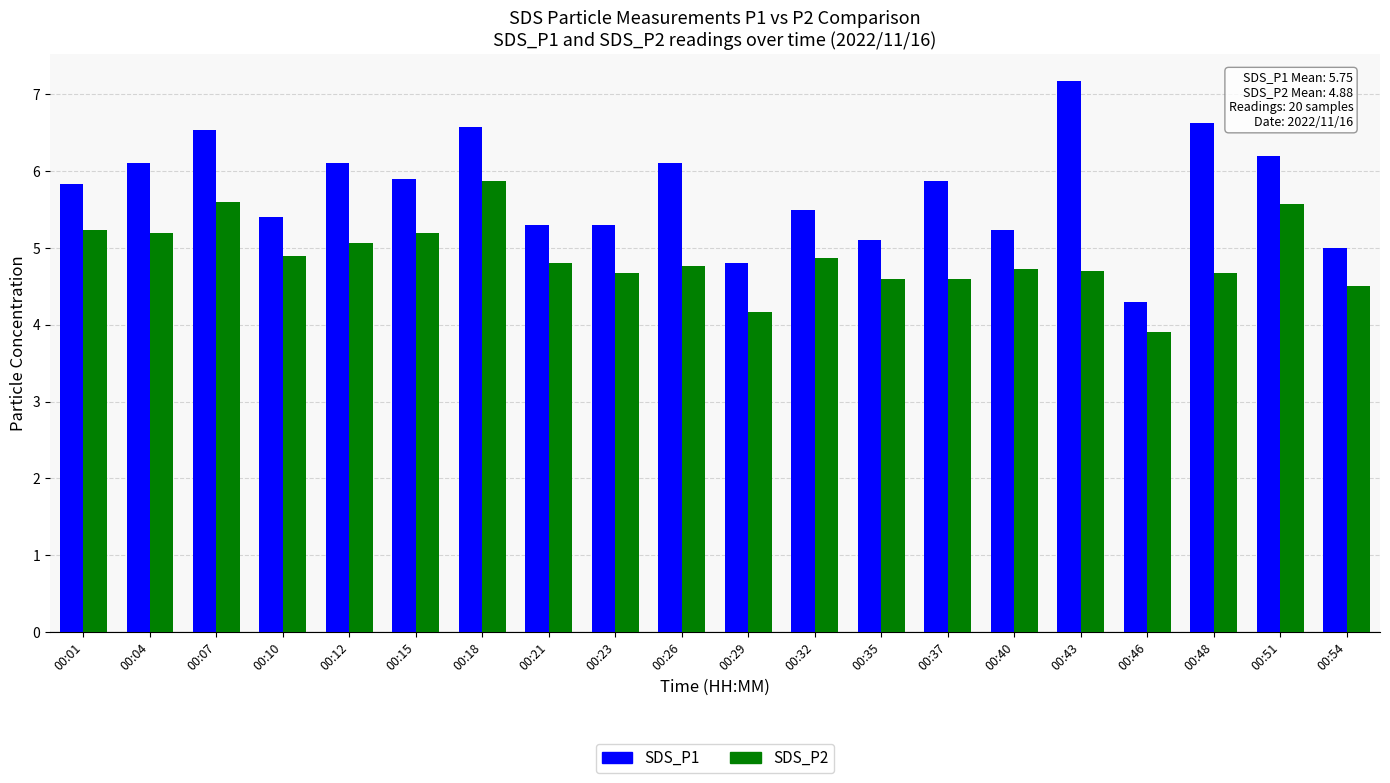

What is the difference between the SDS_P2 values at 00:21 and 00:07?

0.8